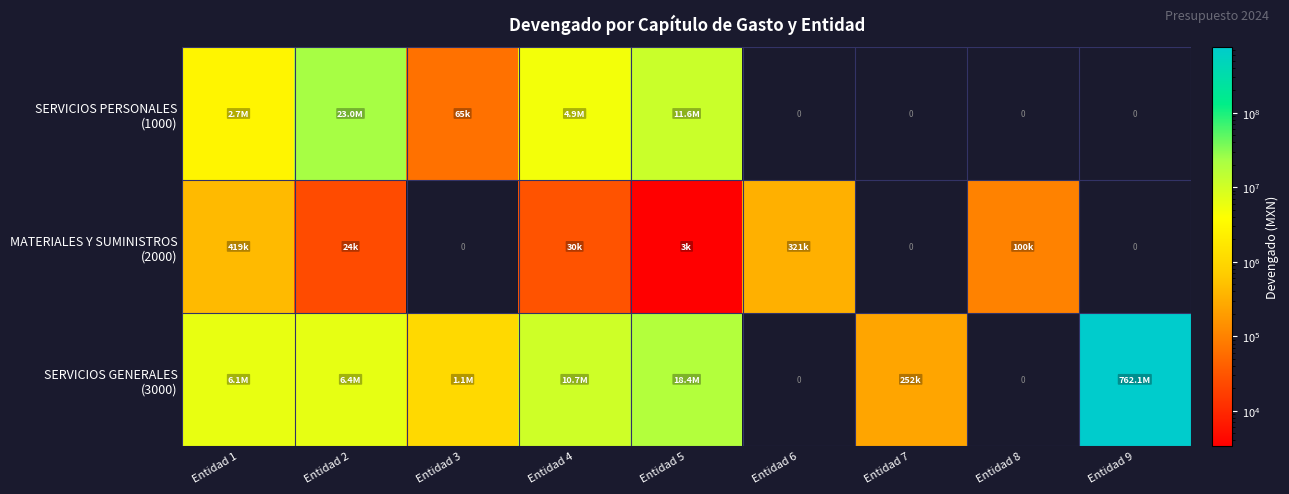

List the labels in order of MATERIALES Y SUMINISTROS (2000) value, smallest first.

Entidad 3, Entidad 7, Entidad 9, Entidad 5, Entidad 2, Entidad 4, Entidad 8, Entidad 6, Entidad 1